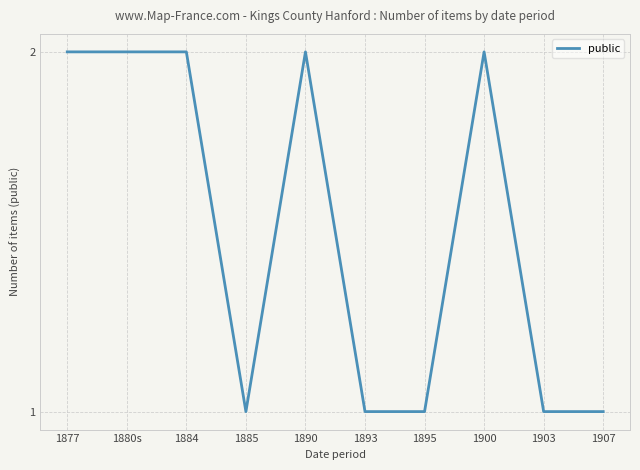

What is the minimum value shown in the chart?

1